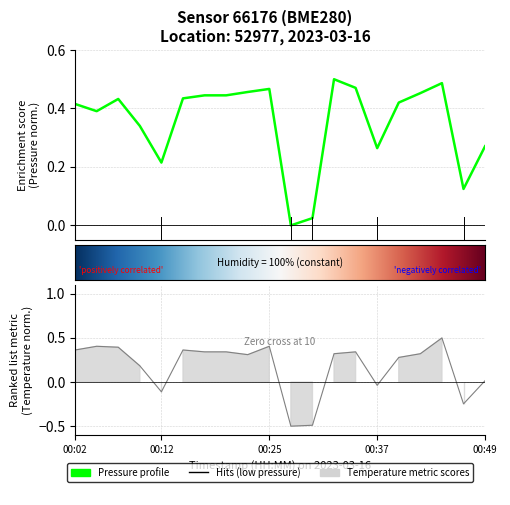

Reading left to right, extract all data points from this chart.

pressure: 0.4	0.4	0.4	0.3	0.2	0.4	0.4	0.4	0.5	0.5	0.0	0.0	0.5	0.5	0.3	0.4	0.5	0.5	0.1	0.3
temperature: 0.4	0.4	0.4	0.2	-0.1	0.4	0.3	0.3	0.3	0.4	-0.5	-0.5	0.3	0.3	-0.0	0.3	0.3	0.5	-0.2	0.0